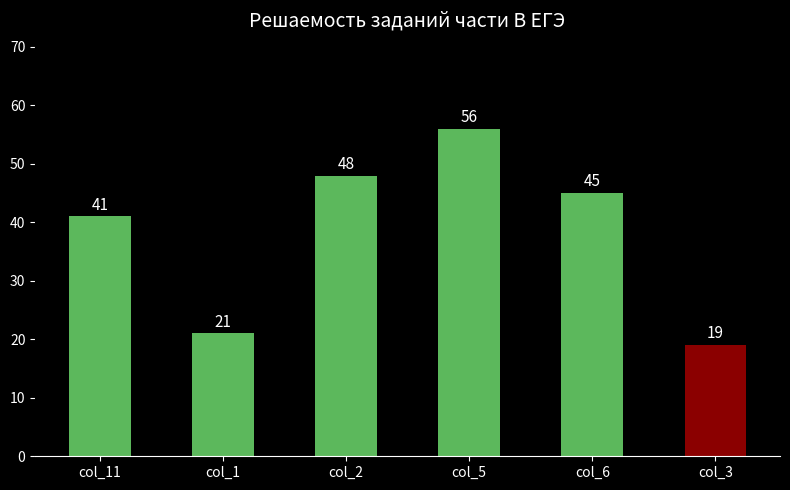

The chart shows a value of 16 at col_11. True or false?

False